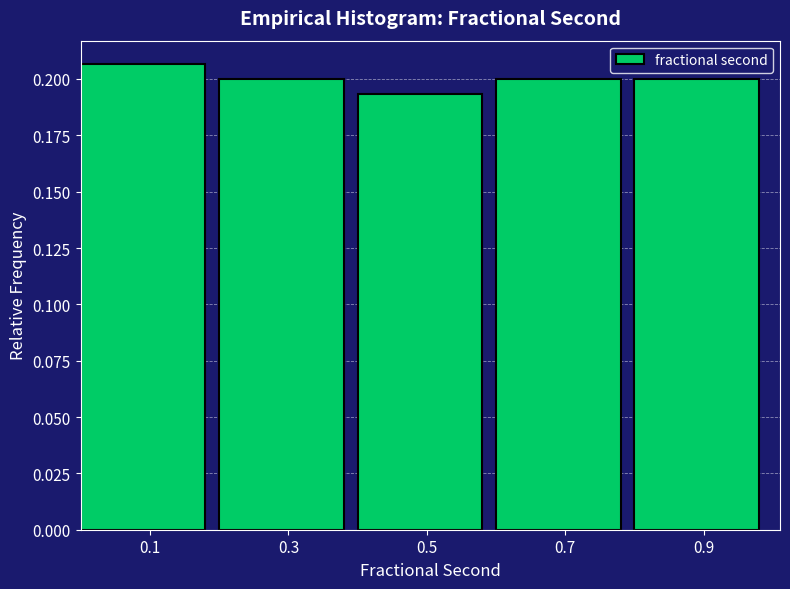

Reading left to right, list every bar in this chart as the range it spans on the x-axis followed by its height. Neither the bar edges nor the heights are printed on the chart, so give them approximately, as read against the axes.

0.00 to 0.20: 0.205
0.20 to 0.40: 0.200
0.40 to 0.60: 0.195
0.60 to 0.80: 0.200
0.80 to 0.98: 0.200